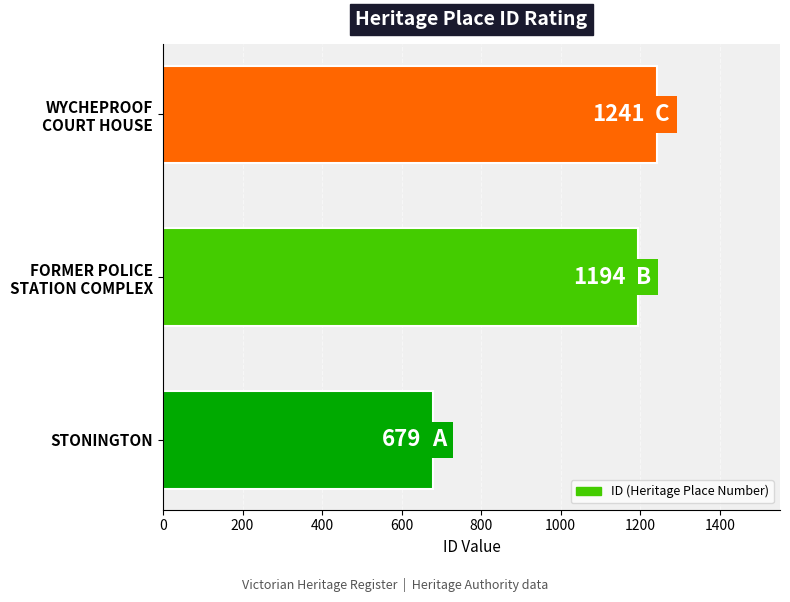

How many bars are there in total?

3